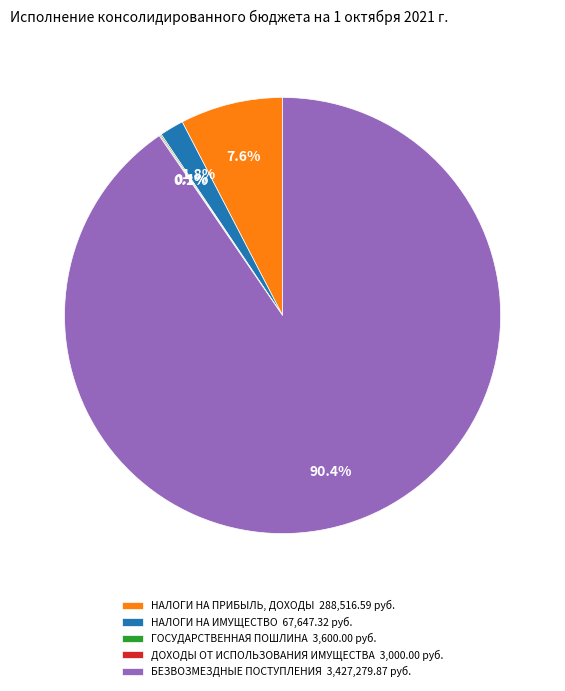

Does НАЛОГИ НА ИМУЩЕСТВО 67,647.32 руб. represent more than half of the total?

No